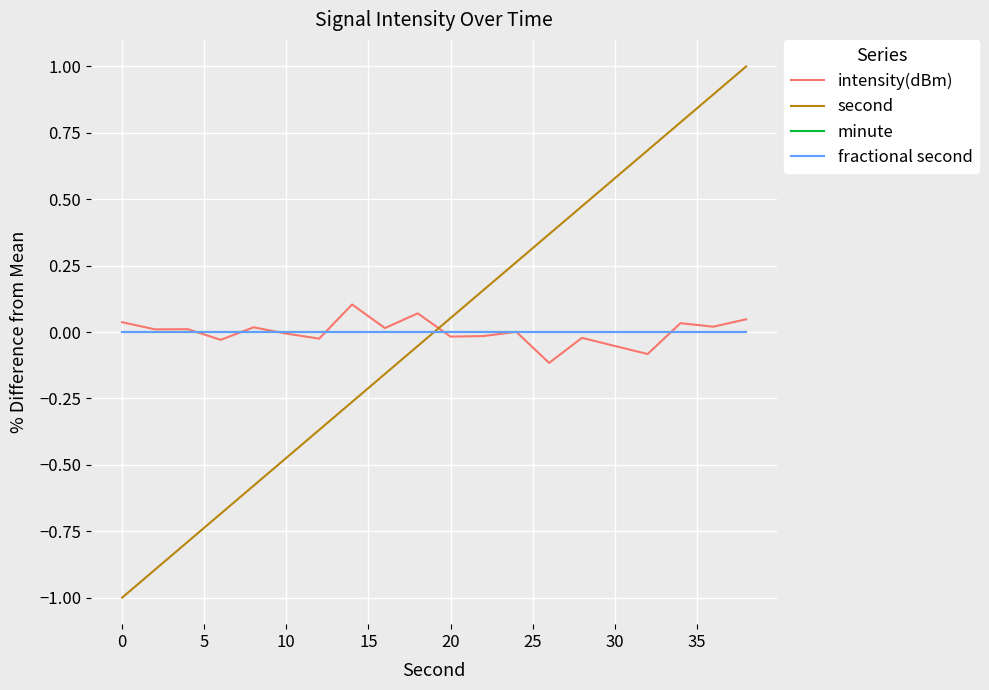

Count the number of categories in the chart.

20